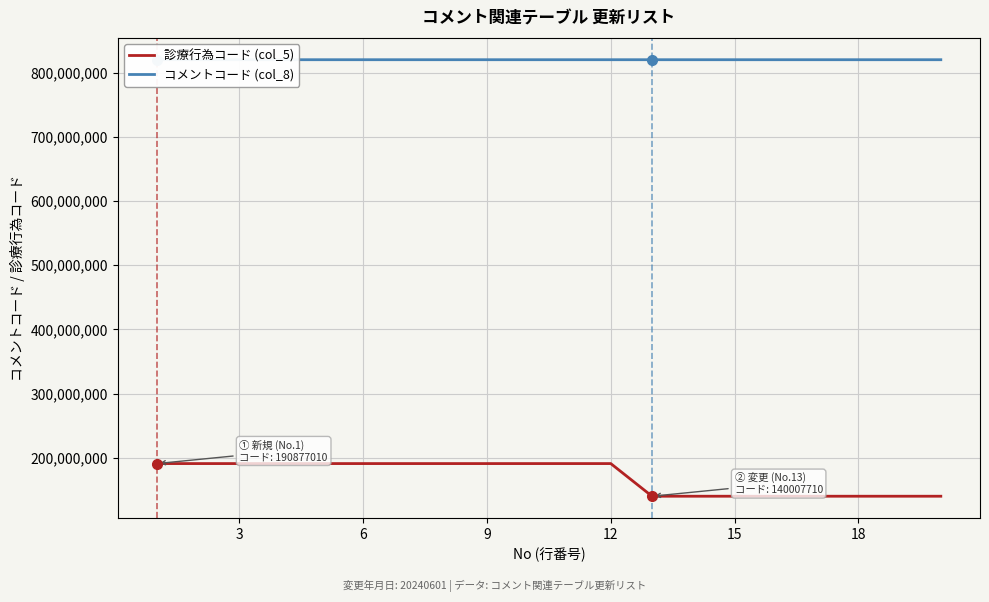

What is the difference between the maximum and minimum values in the 診療行為コード (col_5) series?

50869300